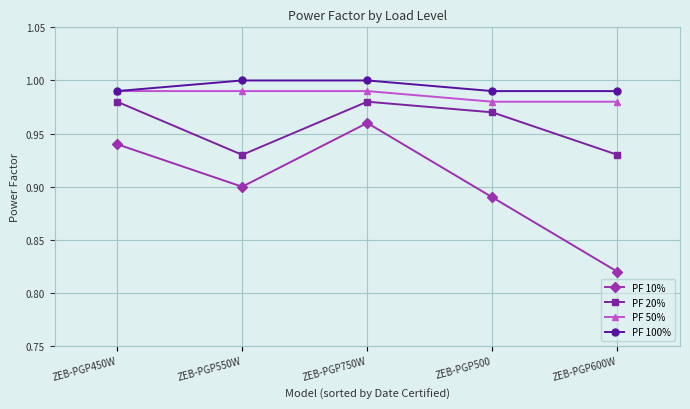

True or false: PF 20% has more than 1 points higher than both neighbors.

False